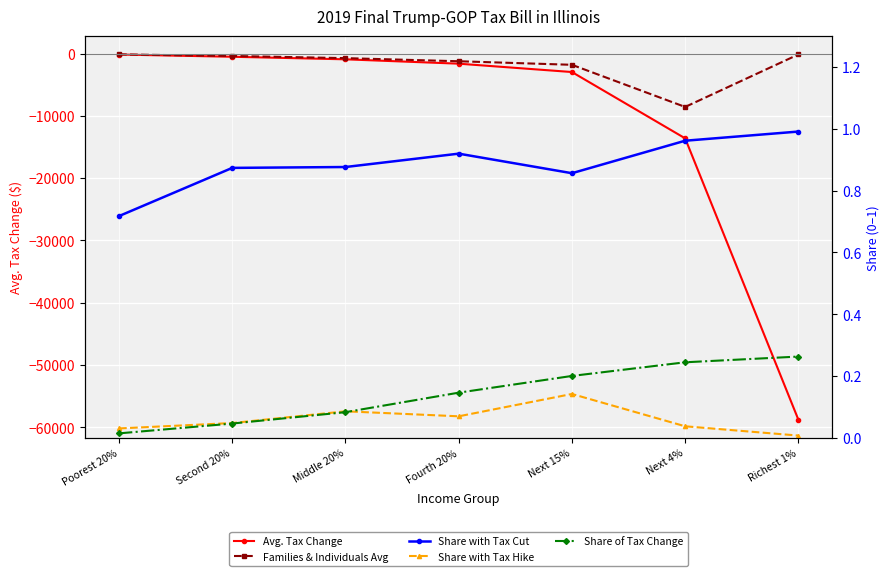

Is the value of Share with Tax Cut at Poorest 20% greater than the value of Share with Tax Hike at Next 4%?

Yes